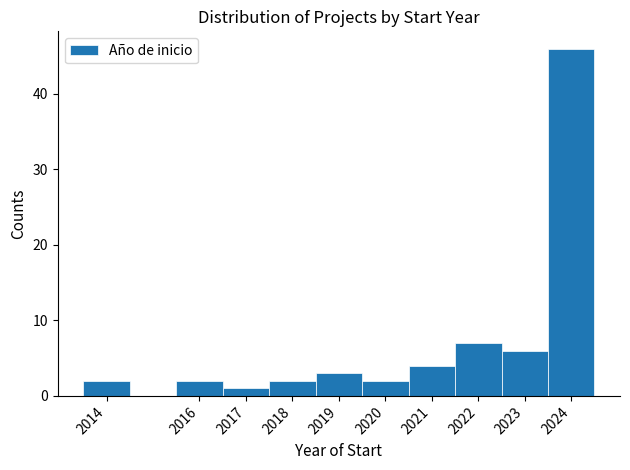

Reading left to right, list every bar in this chart as the range it spans on the x-axis followed by its height. The values are not printed on the chart, so give them approximately, as read against the axis.

2013.5 to 2014.5: 2
2014.5 to 2015.5: 0
2015.5 to 2016.5: 2
2016.5 to 2017.5: 1
2017.5 to 2018.5: 2
2018.5 to 2019.5: 3
2019.5 to 2020.5: 2
2020.5 to 2021.5: 4
2021.5 to 2022.5: 7
2022.5 to 2023.5: 6
2023.5 to 2024.5: 46